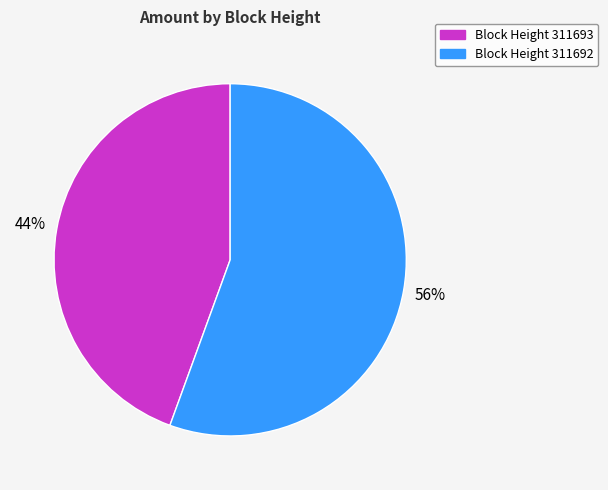

To the nearest percent, what is the average slice percentage?

50%